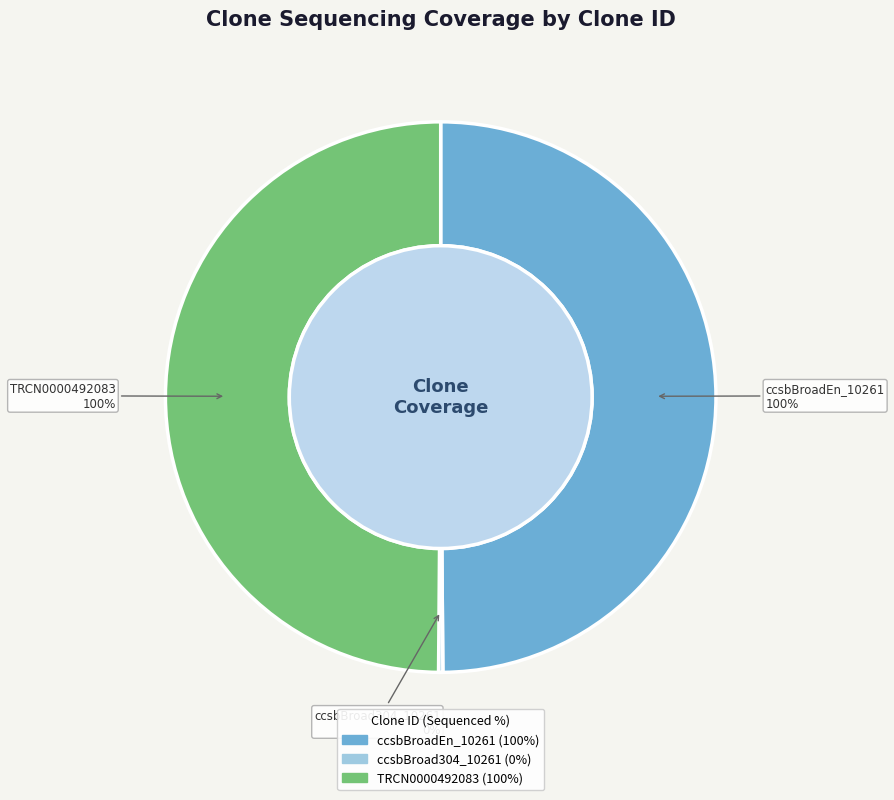

What percentage is NOT represented by ccsbBroad304_10261?

100.0%